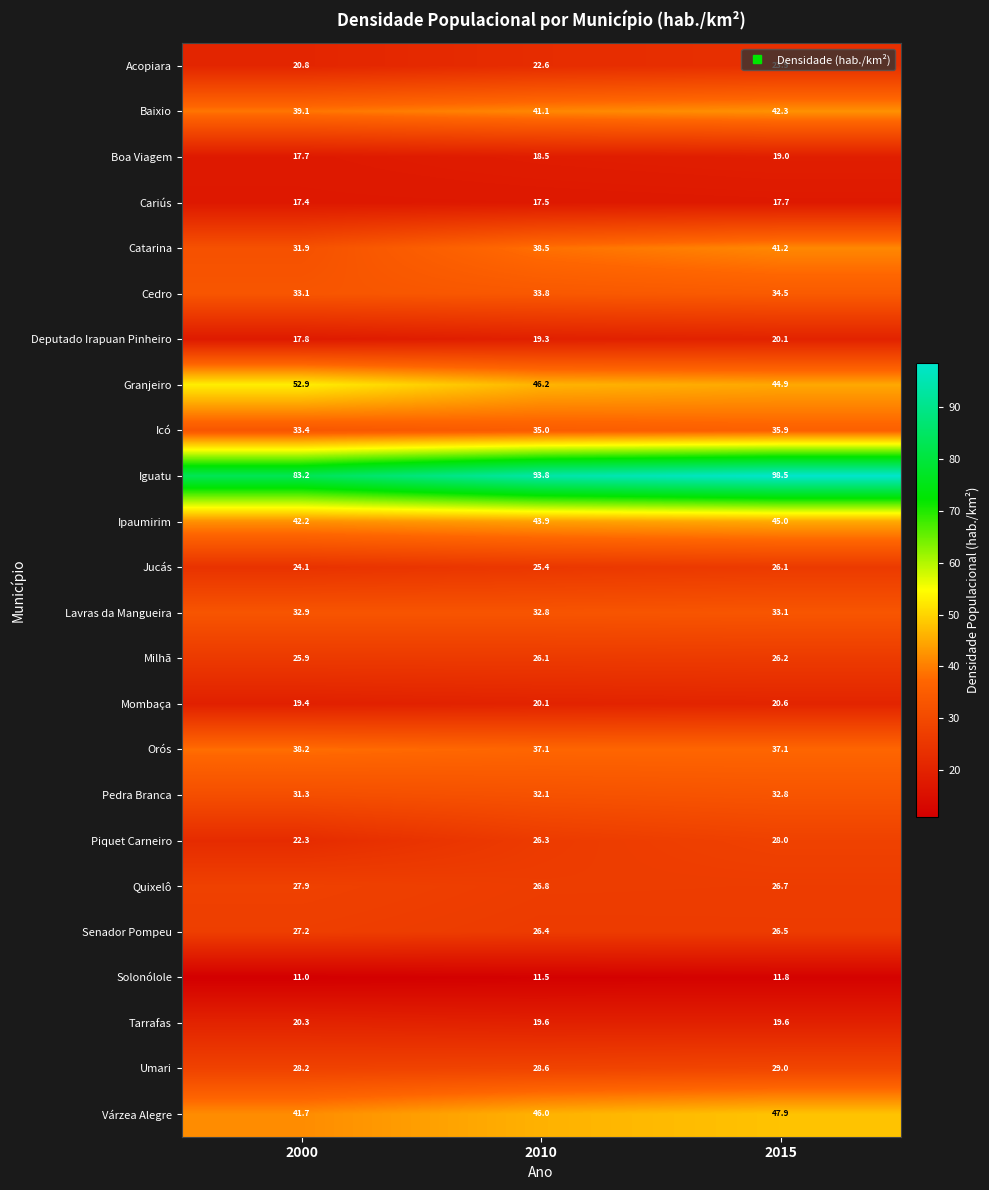

What is the approximate value of Umari at 2015?

29.0